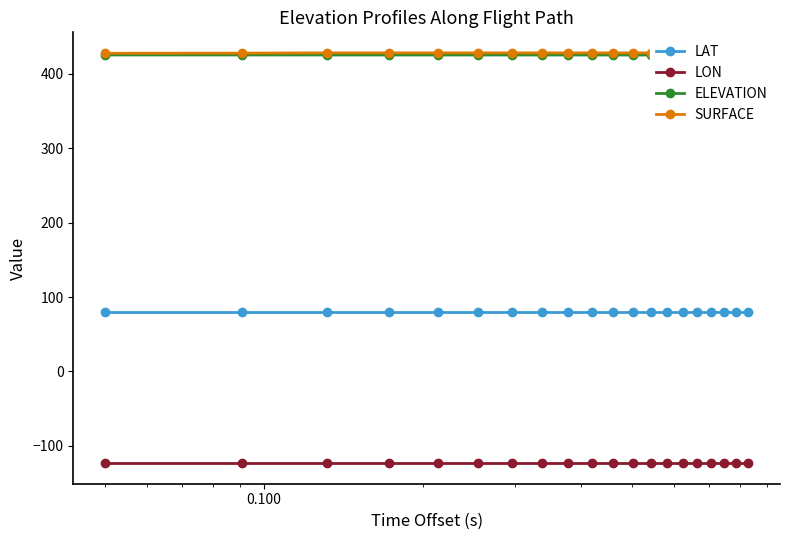

True or false: LON and LAT intersect in this chart.

False